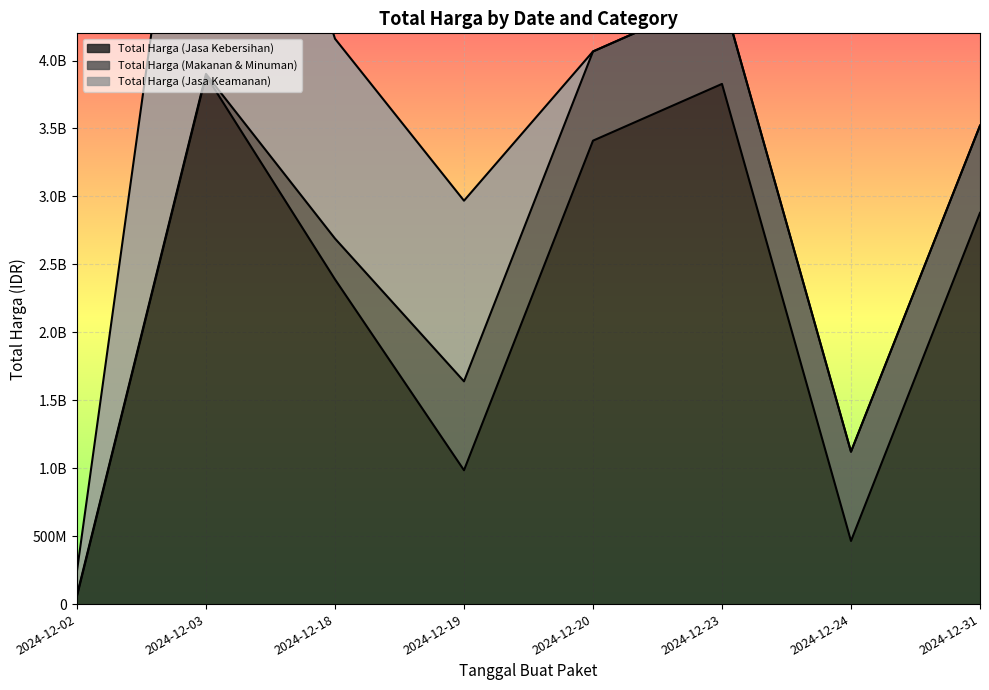

Is it true that Total Harga (Jasa Keamanan) equals 0 at 2024-12-31?

True